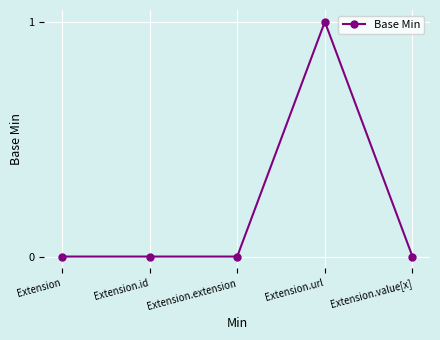

Is this an area chart (filled region under the line)?

No